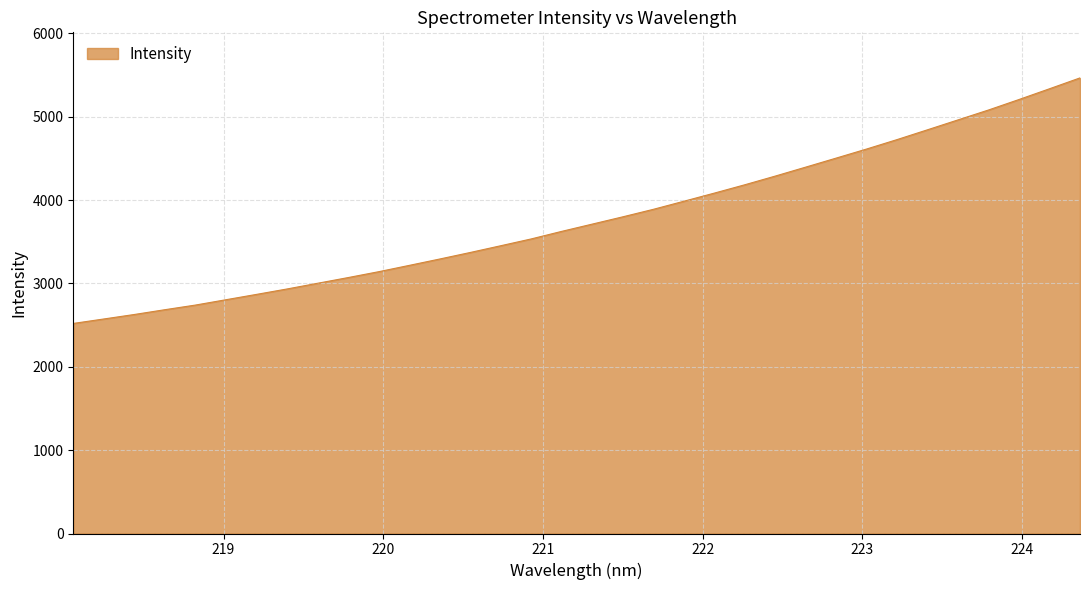

What is the difference between the maximum and minimum values?

2945.3